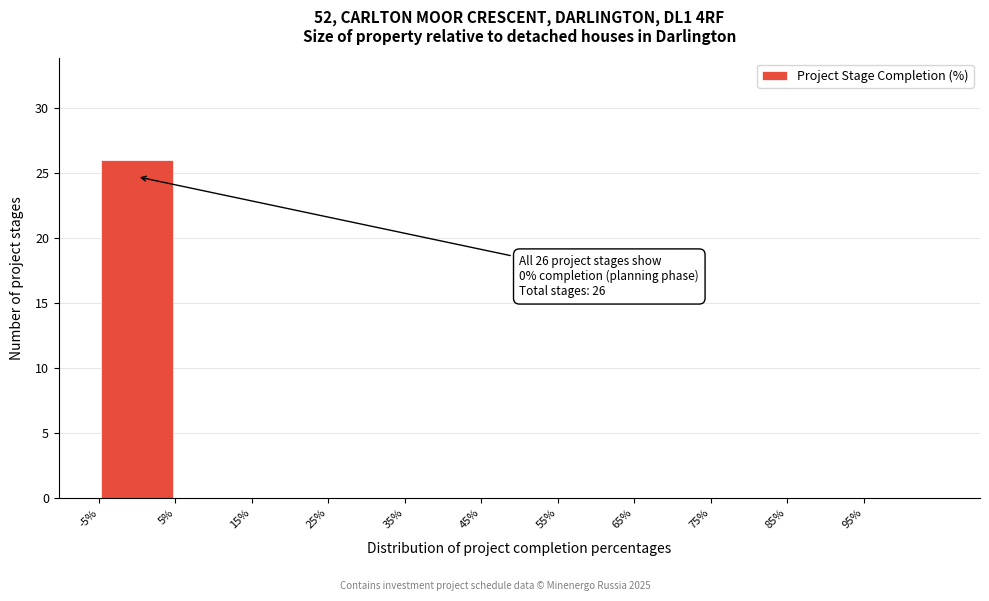

Over which range of the x-axis is the bar tallest?

-5 to 5